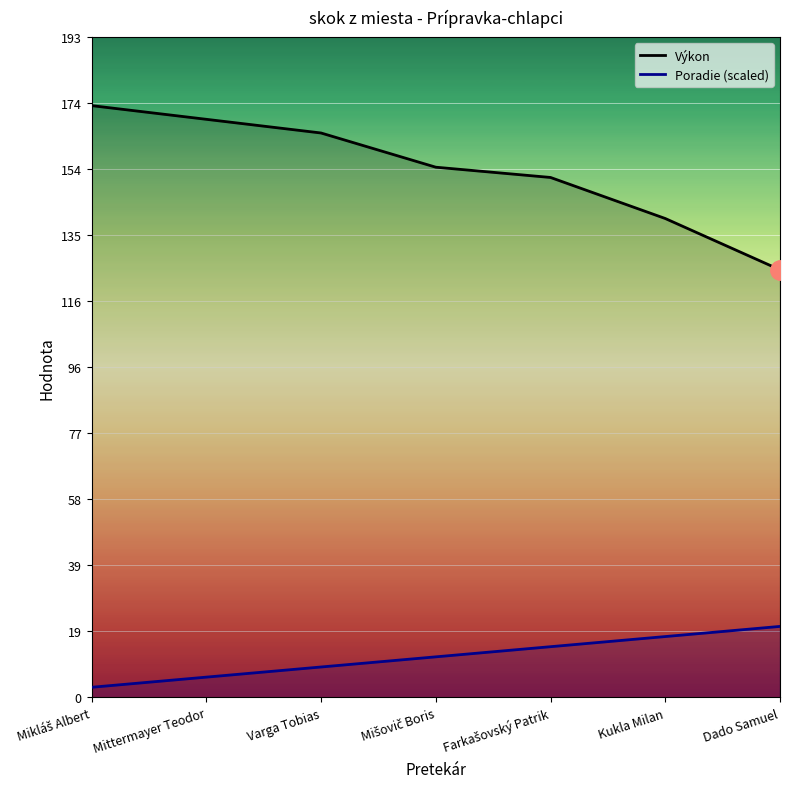

At which label is Výkon closest to 149?

Farkašovský Patrik